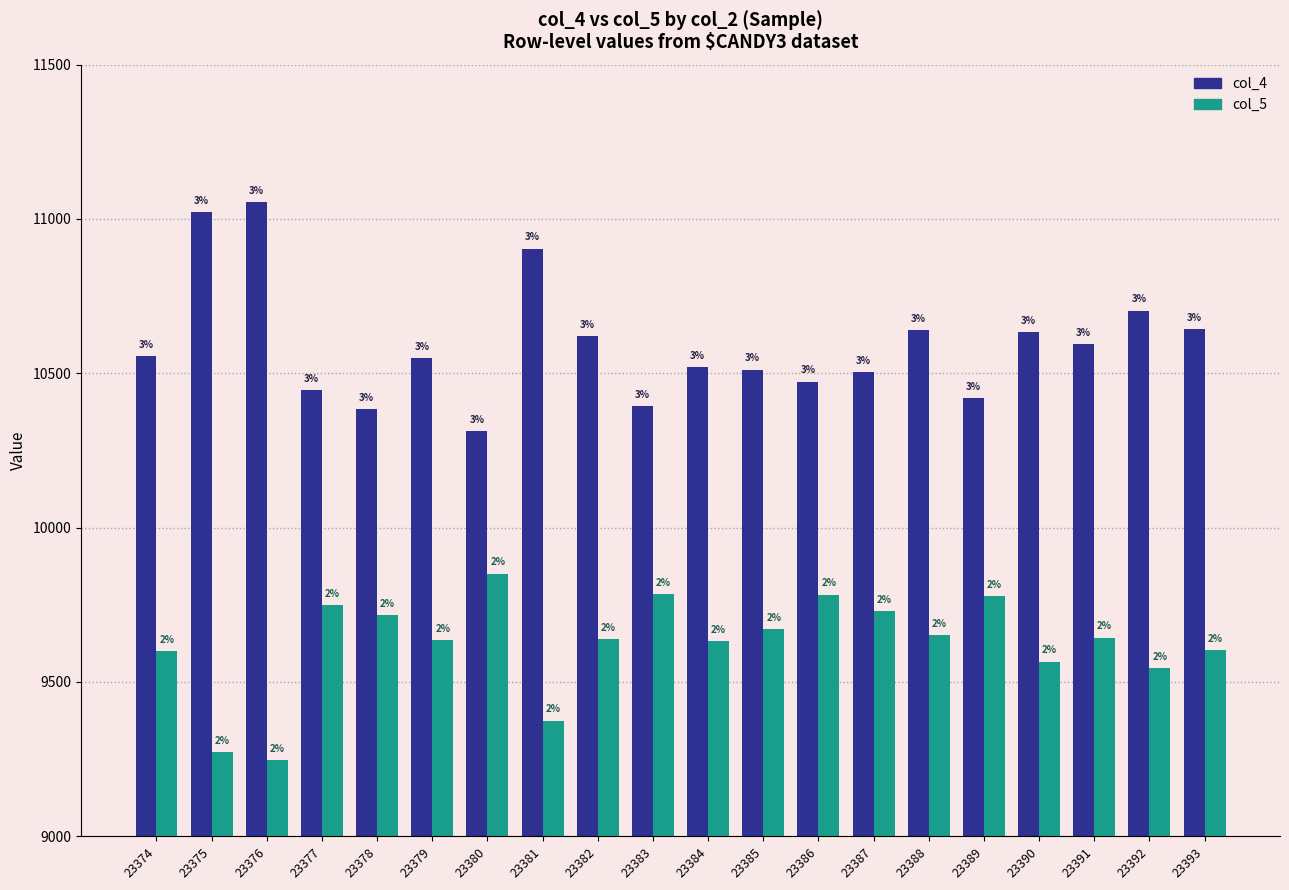

Rank the categories by col_4 value from highest to lowest.

23376, 23375, 23381, 23392, 23393, 23388, 23390, 23382, 23391, 23374, 23379, 23384, 23385, 23387, 23386, 23377, 23389, 23383, 23378, 23380